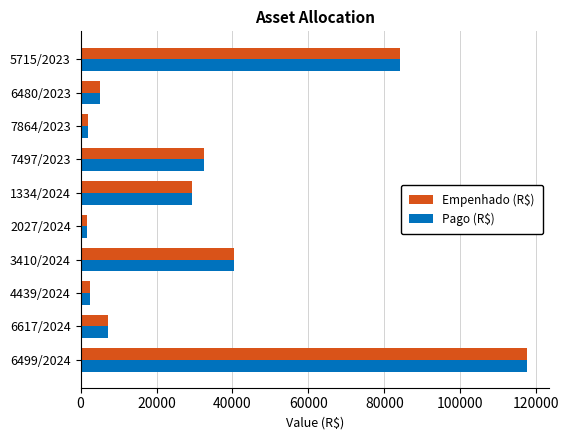

What is the total value across all series at 6499/2024?

235030.8